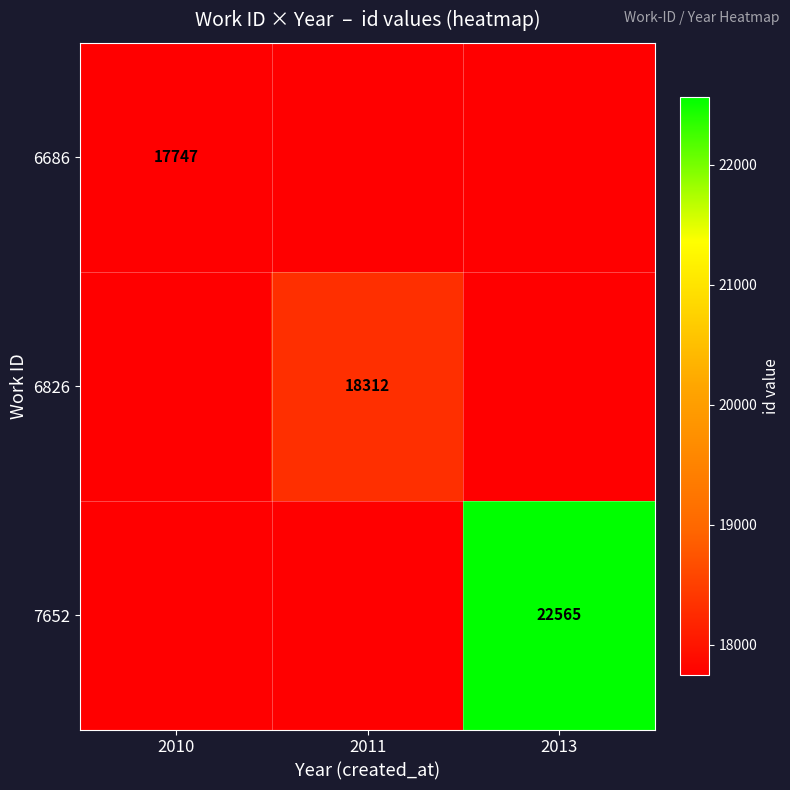

List the labels in order of 6686 value, smallest first.

2011, 2013, 2010